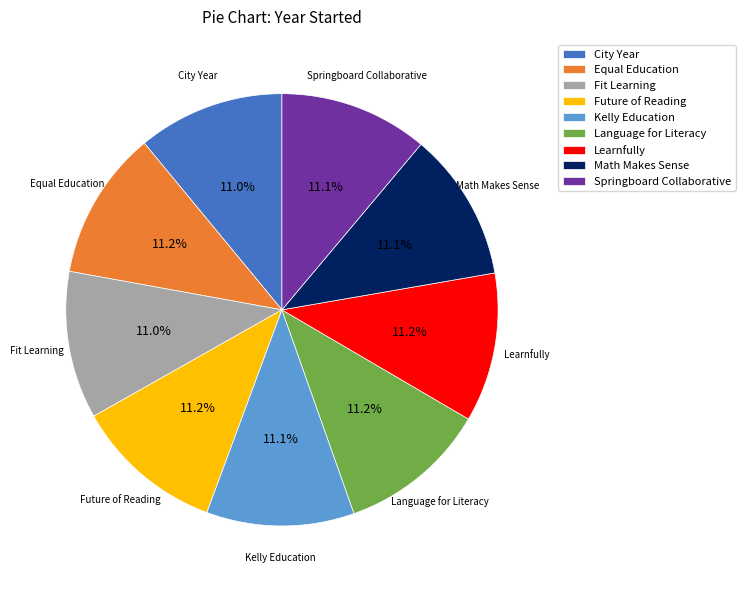

How many slices are in this pie chart?

9